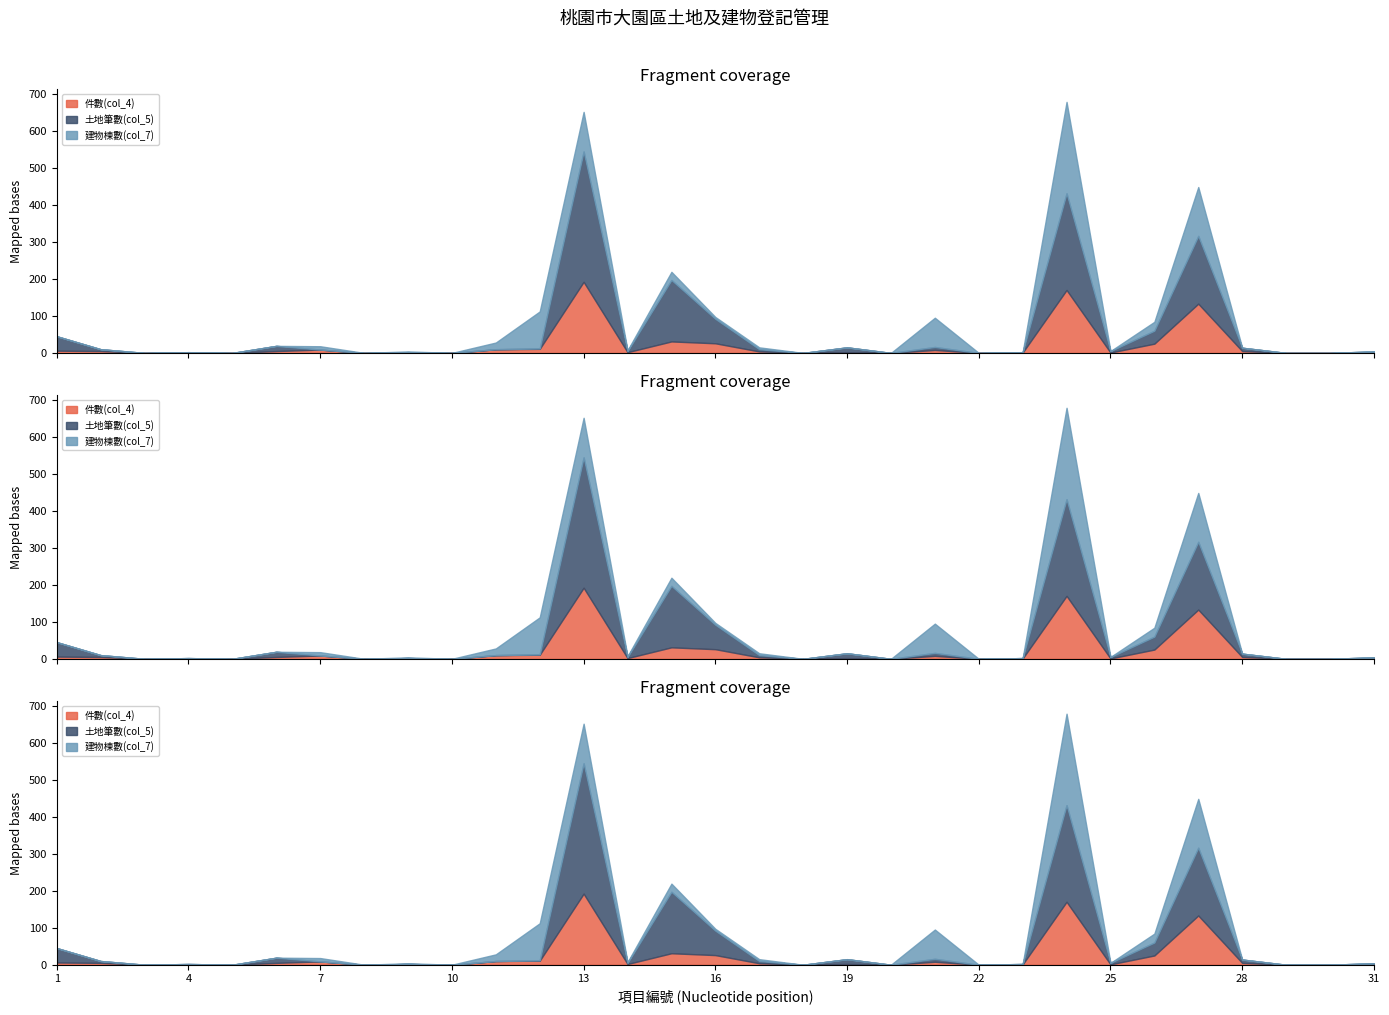

True or false: 件數(col_4) has a value of 2 at 9.

True